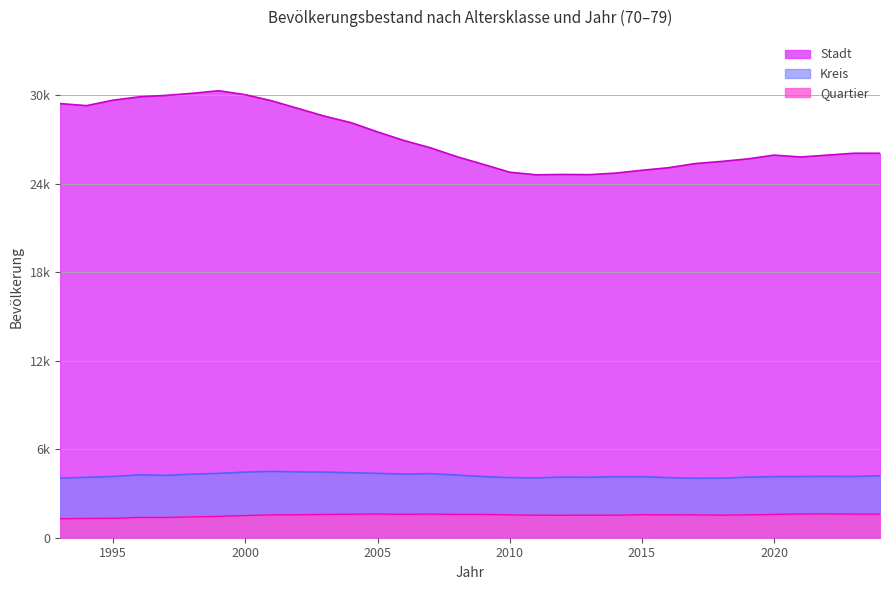

Rank the series at 2016 from lowest to highest value.

Quartier, Kreis, Stadt